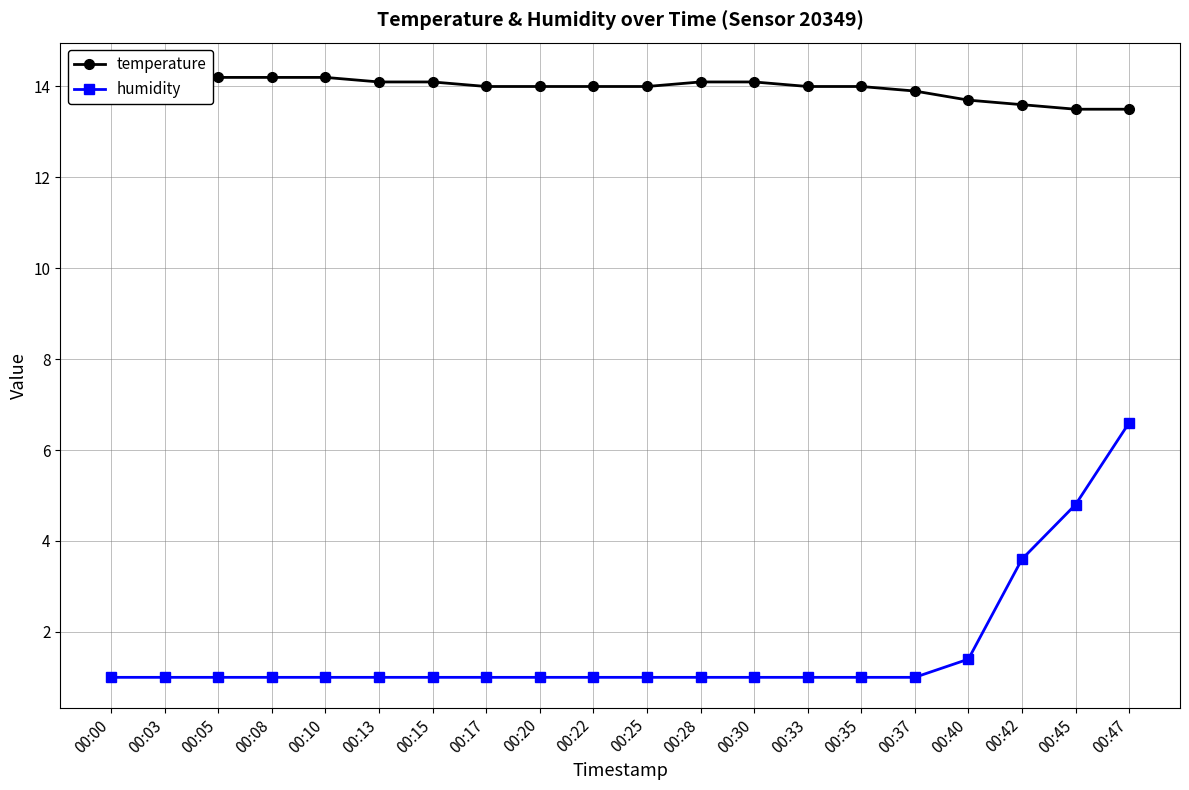

True or false: humidity has more than 0 interior local peaks.

False